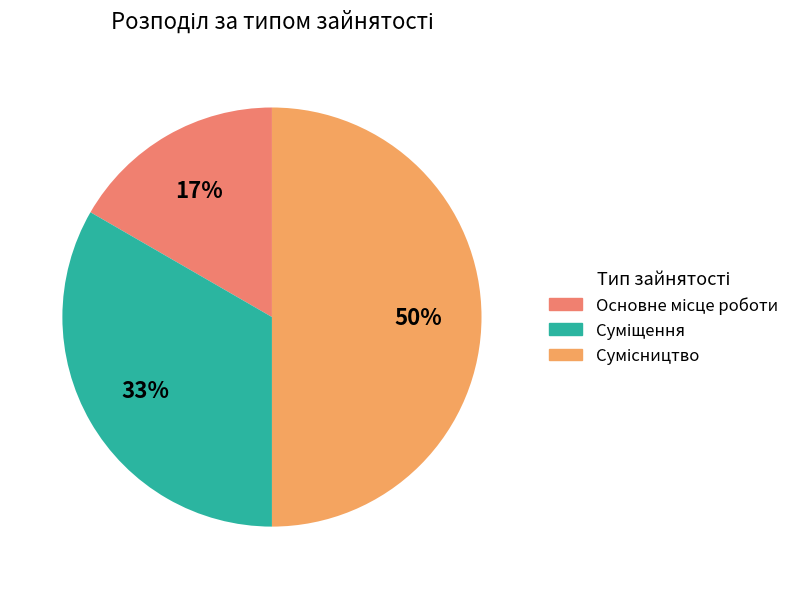

True or false: Сумісництво accounts for 43% of the total.

False